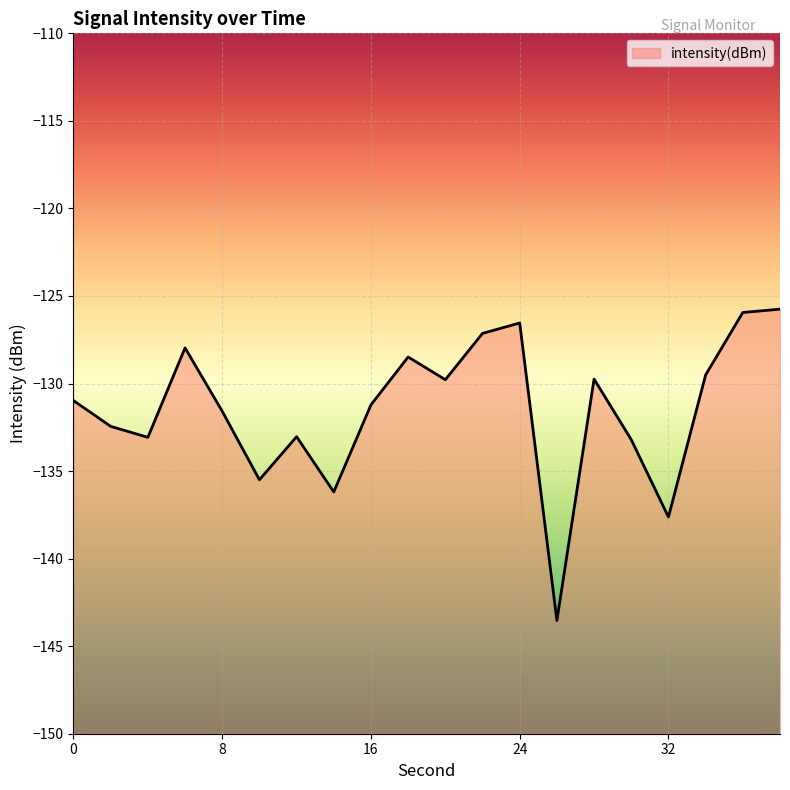

How many points are lower than both their immediate neighbors (excluding endpoints)?

6